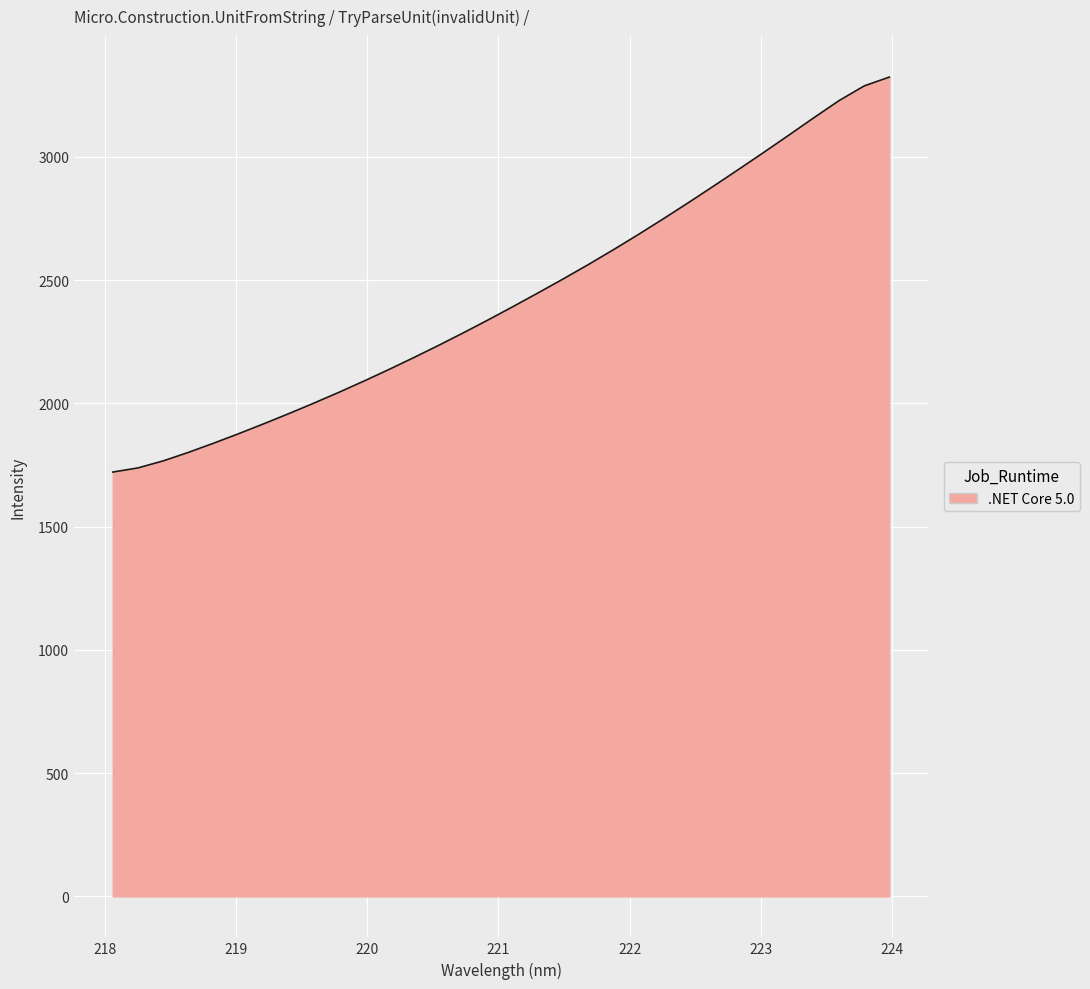

Reading left to right, transcribe all the data shown in this chart.

1721.4	1738.1	1766.4	1800.6	1837.6	1876.2	1916.3	1957.5	2000.1	2044.1	2089.6	2136.7	2185.4	2235.5	2286.9	2339.9	2394.4	2449.9	2506.5	2564.5	2624.7	2686.8	2750.6	2816.1	2882.8	2950.6	3019.4	3089.2	3159.8	3228.7	3287.9	3323.6